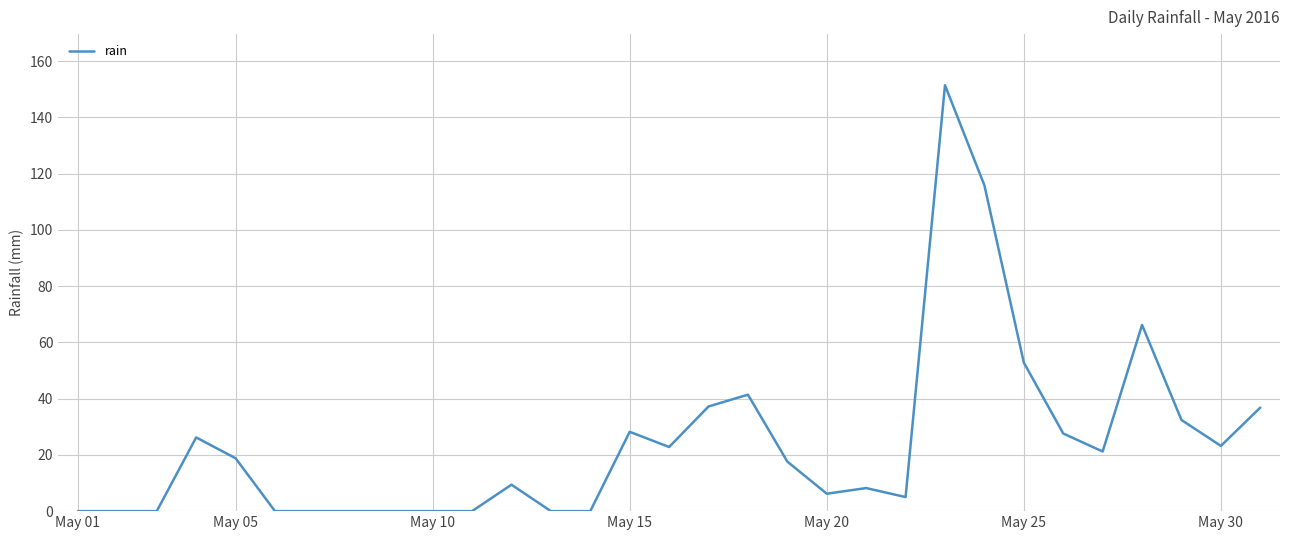

What is the difference between the second highest and second lowest values?

115.8